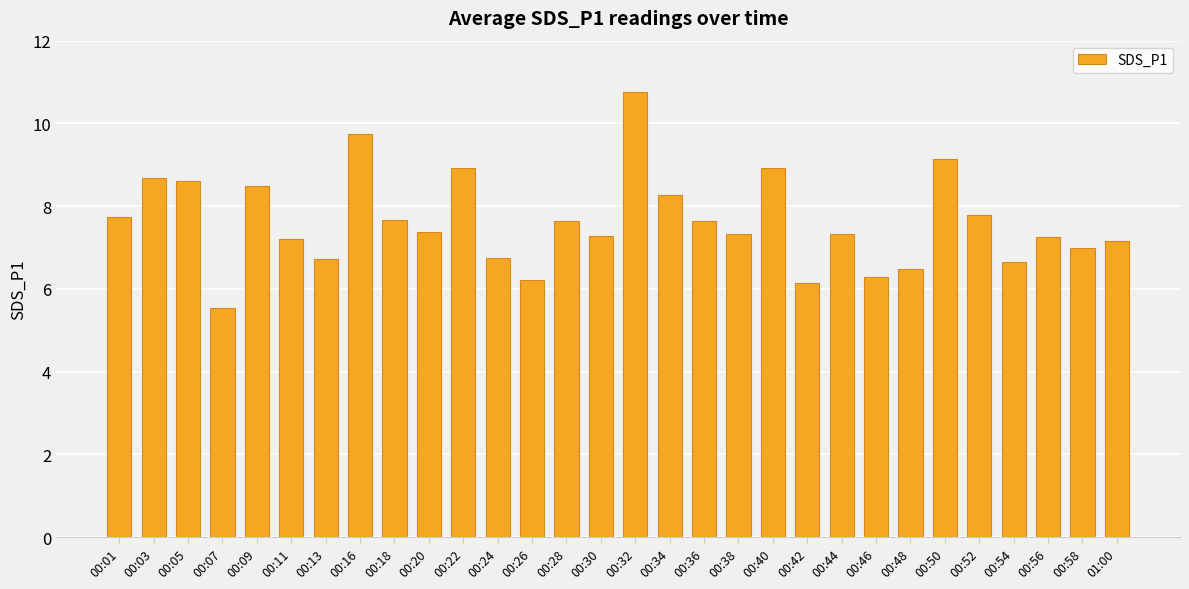

What is the label of the 26th bar from the right?

00:09